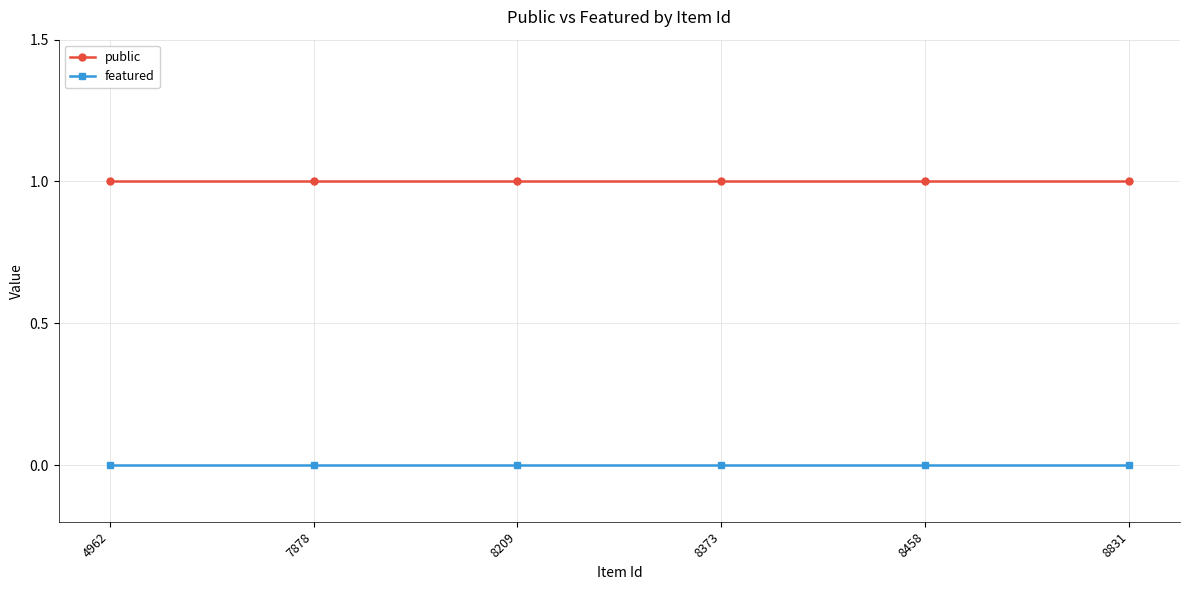

The value of public at 8458 is 1. True or false?

True